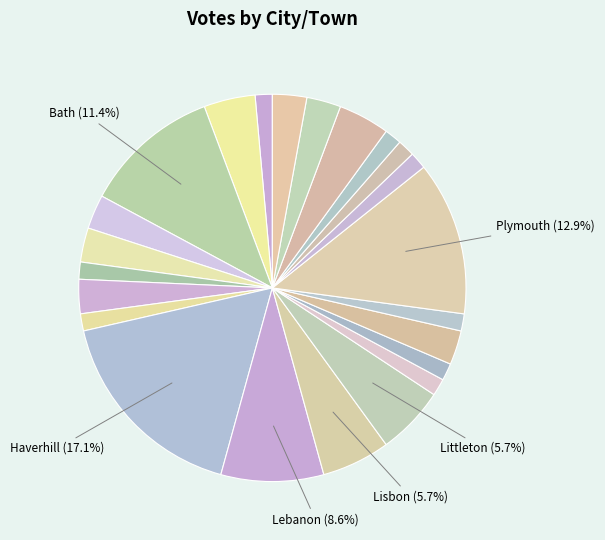

How many segments does this pie chart have?

23